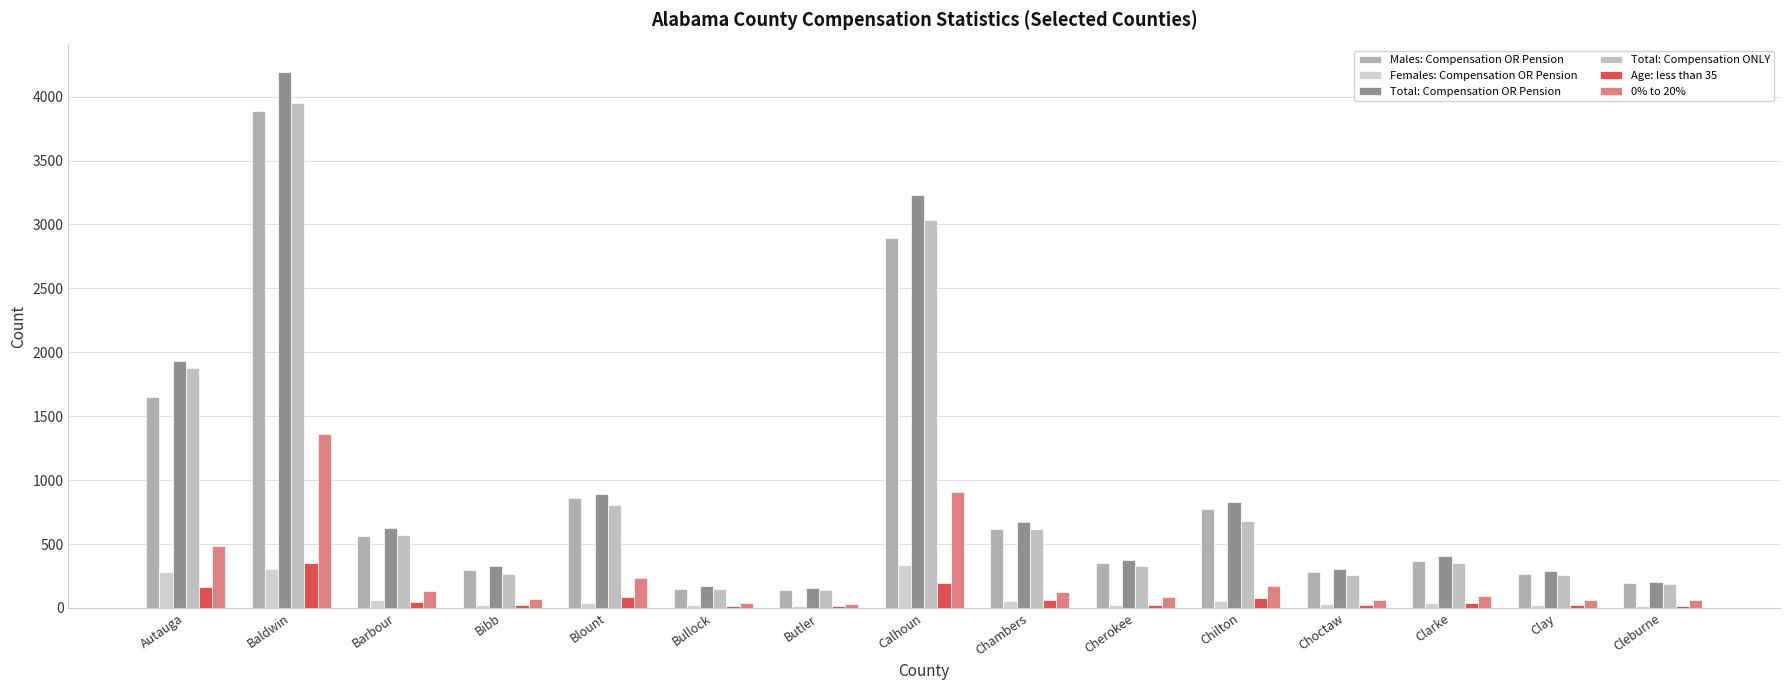

How many series are shown in this chart?

6